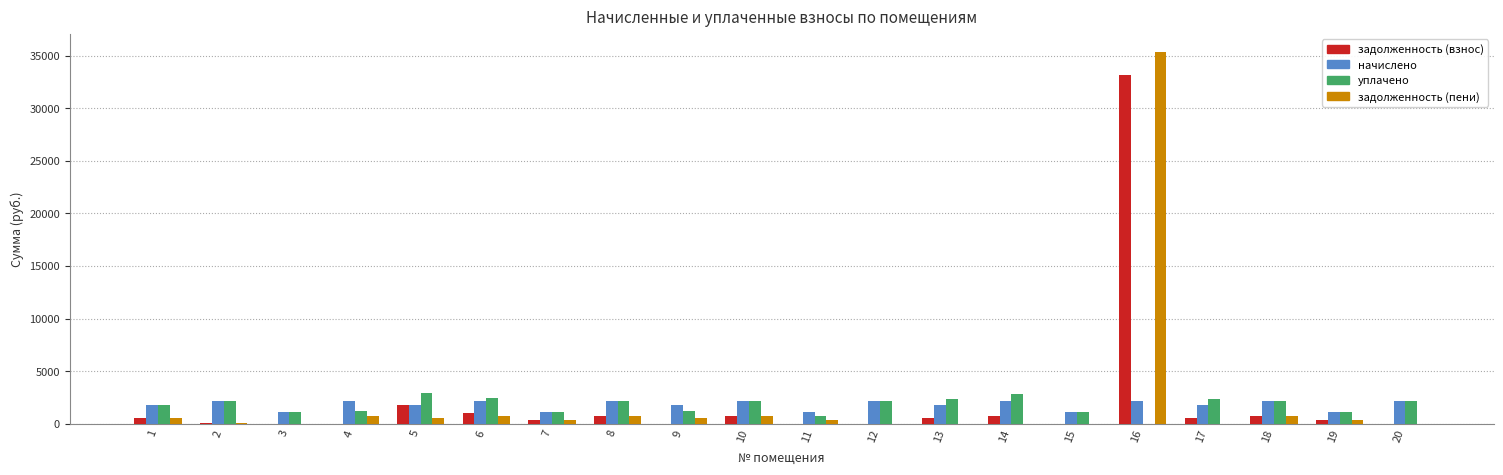

At which category is the sum across all series the highest?

16